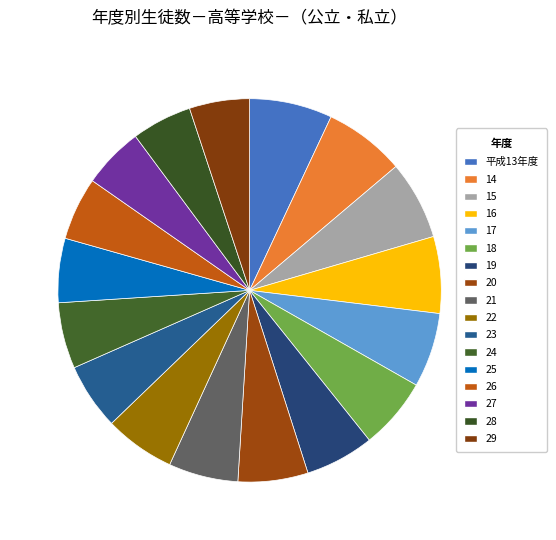

How many segments does this pie chart have?

17